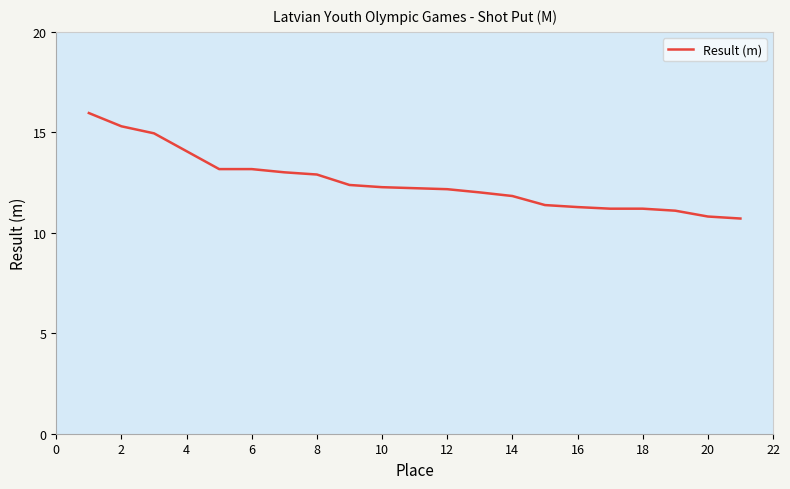

What is the greatest value displayed?

16.0